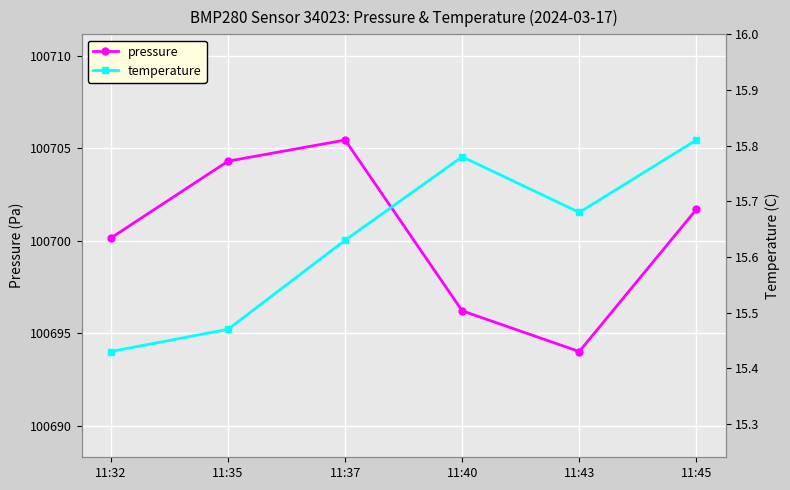

The temperature series shows 27.6 at 11:32. True or false?

False